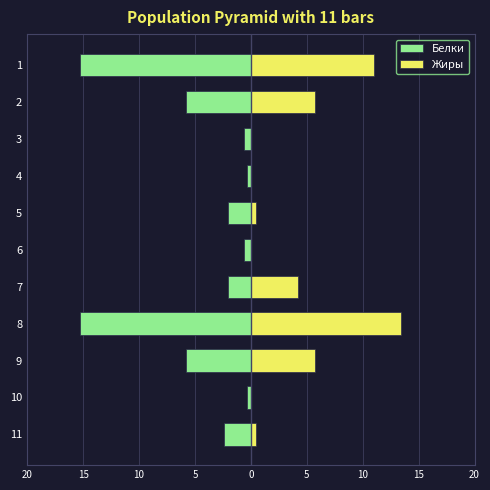

At 5, list the series in order from smallest to largest.

Белки, Жиры